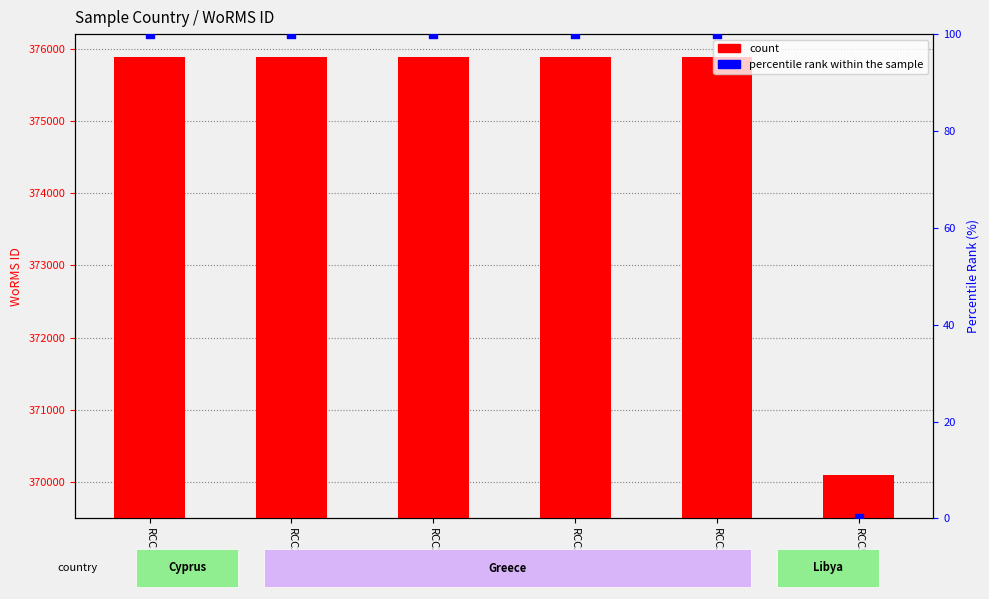

Which series has the largest Y range (max minus min)?

count